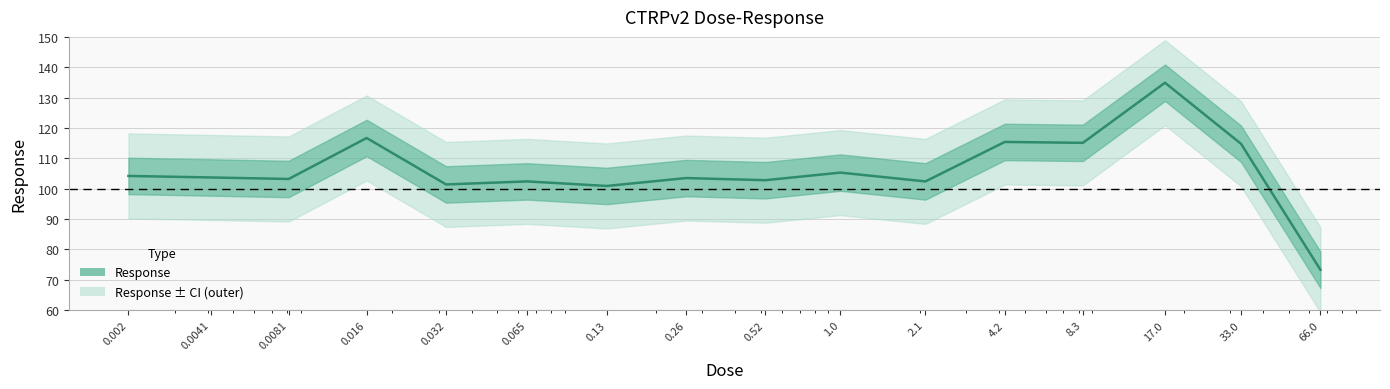

What is the smallest value displayed?

73.3